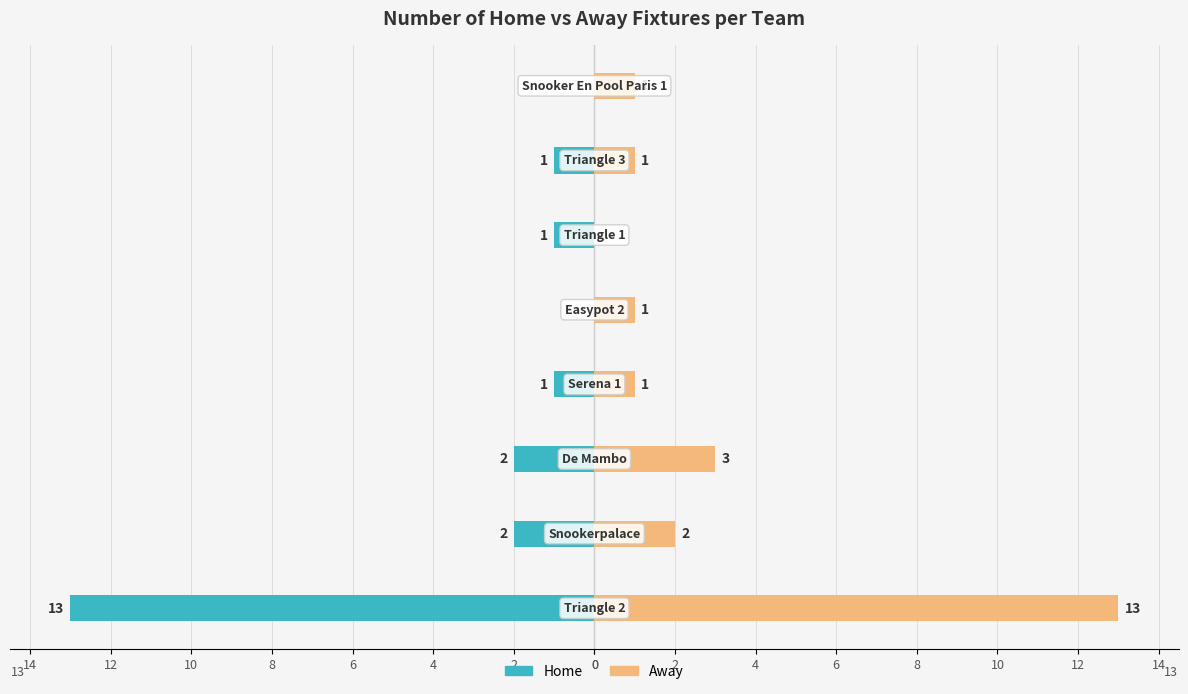

Is the value of Away at 10 greater than the value of Home at 8?

No